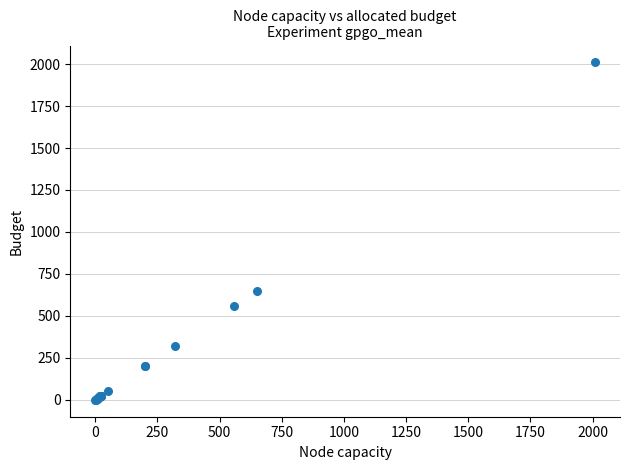

What Y value in the scatter plot is closest to 1005?

650